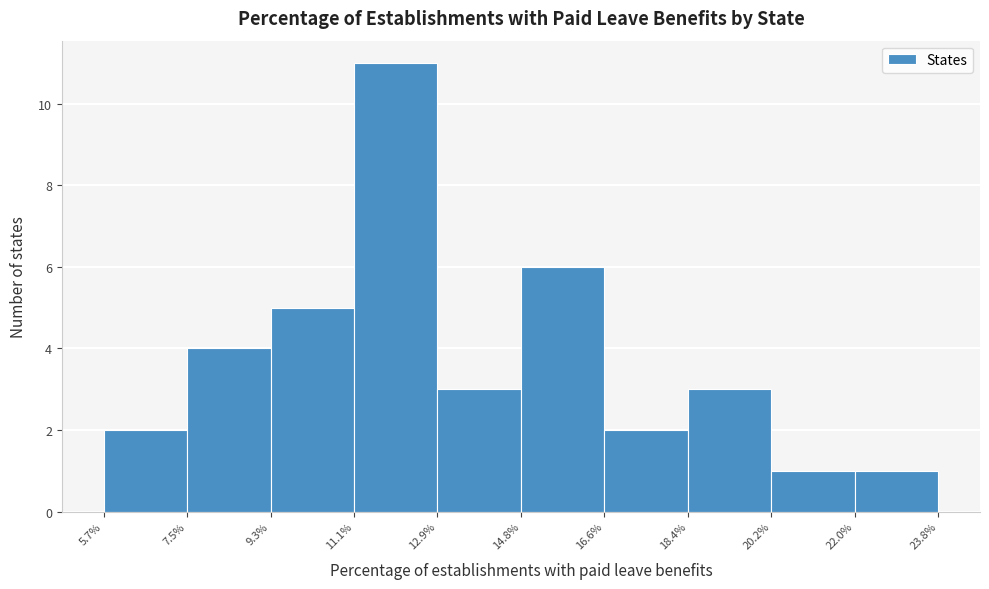

Reading left to right, transcribe this chart: for each bar, give the range it covers on the x-axis and its height. The values are not printed on the chart, so give them approximately, as read against the axis.

5.7% to 7.5%: 2
7.5% to 9.3%: 4
9.3% to 11.1%: 5
11.1% to 12.9%: 11
12.9% to 14.8%: 3
14.8% to 16.6%: 6
16.6% to 18.4%: 2
18.4% to 20.2%: 3
20.2% to 22.0%: 1
22.0% to 23.8%: 1